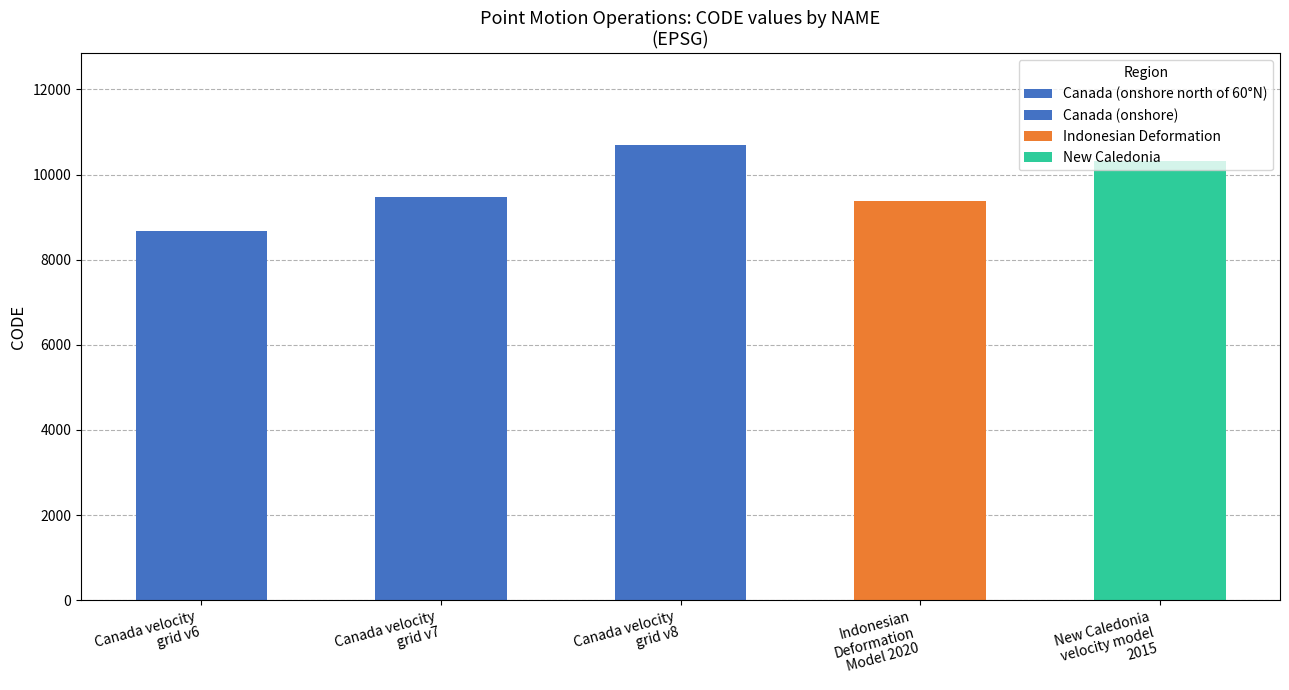

List the labels in order of value, largest first.

Canada velocity grid v8, New Caledonia velocity model 2015, Canada velocity grid v7, Indonesian Deformation Model 2020, Canada velocity grid v6